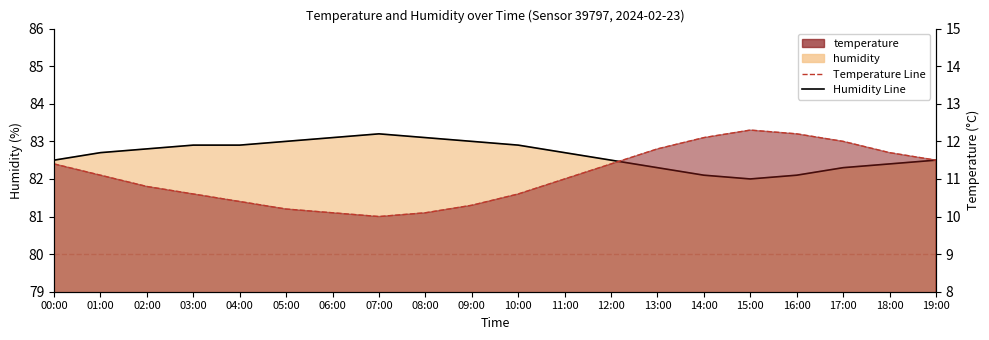

Rank the series by their average value, from lowest to highest.

Temperature Line, Humidity Line